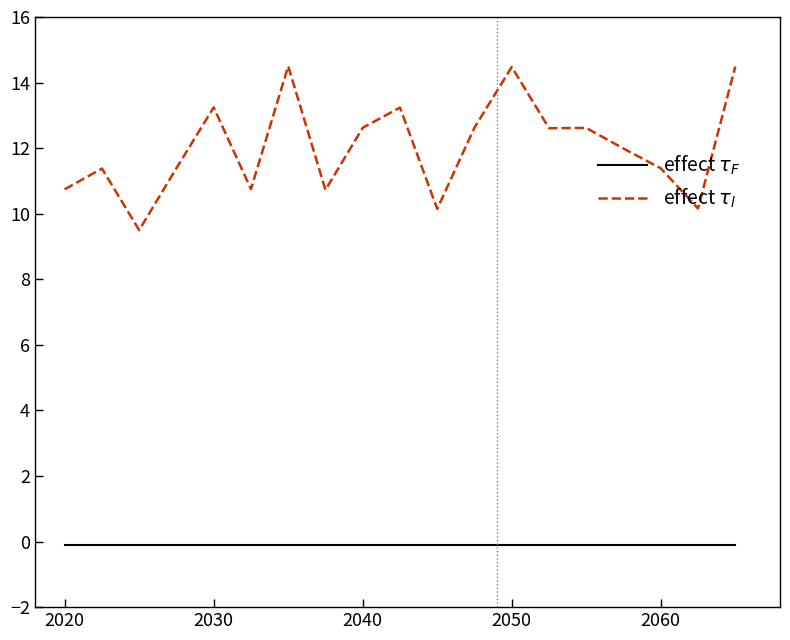

How many series are shown in this chart?

2